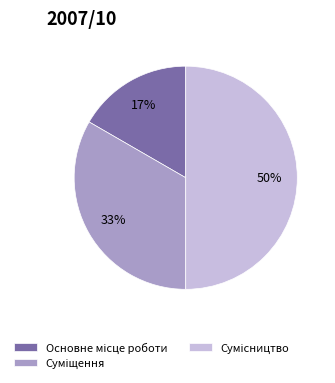

To the nearest percent, what is the average slice percentage?

33%